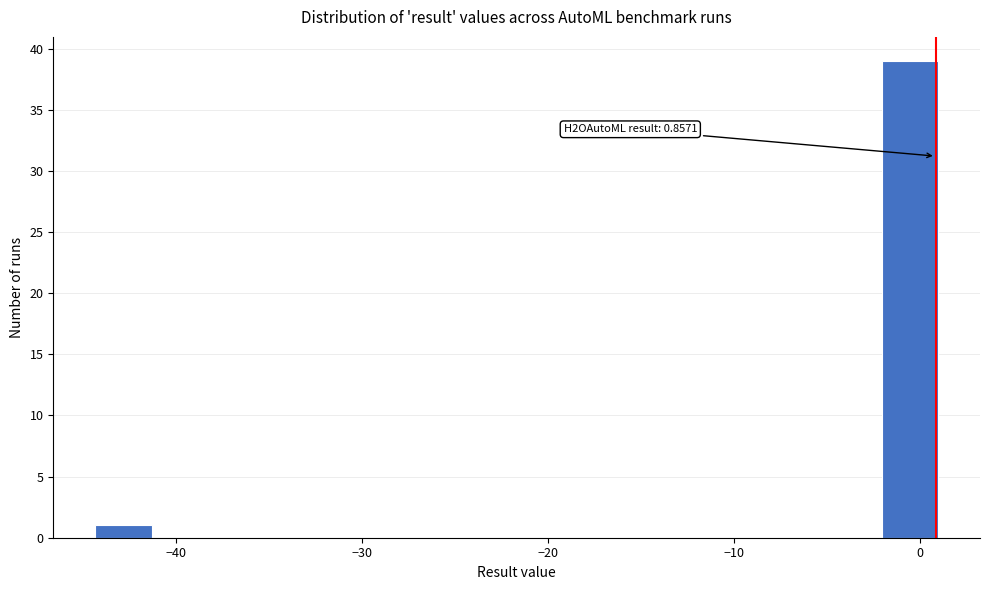

Read against the x-axis, roughly where is the centre of the tallest bar?

-1